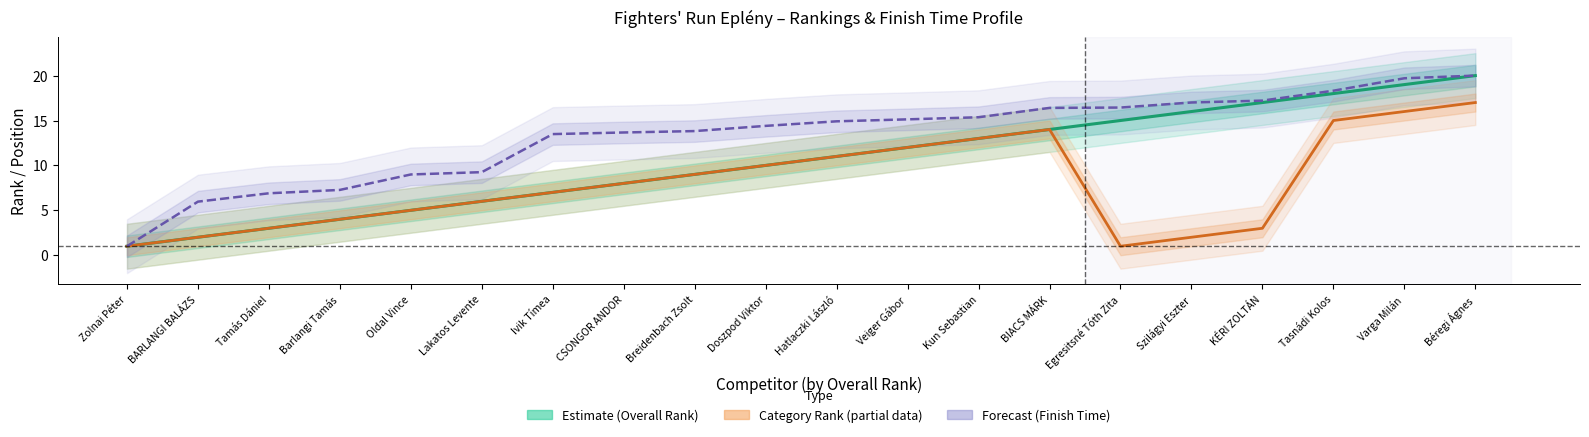

What is the total value across all series at Ivik Tímea?

27.5